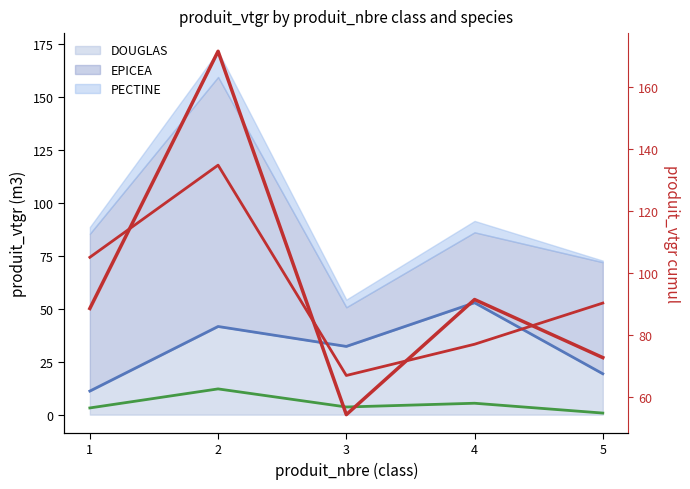

What is the average value?

95.7